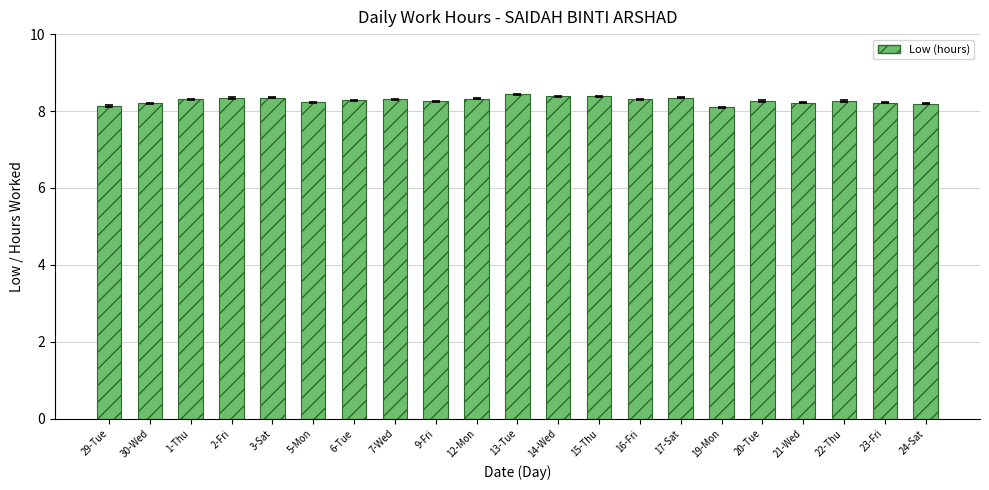

What is the minimum value shown in the chart?

8.1